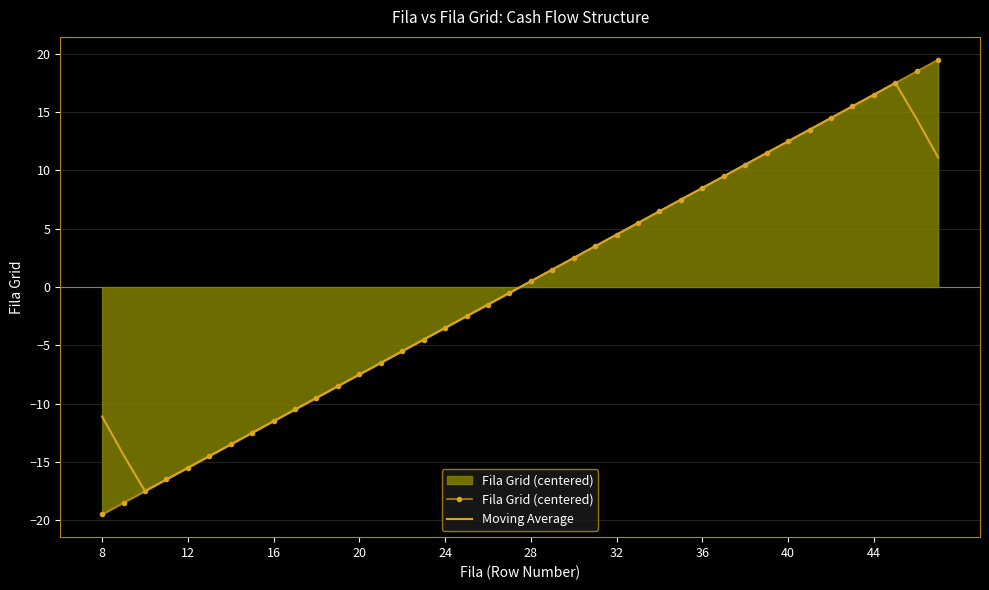

Which series has the widest spread of values?

Fila Grid (centered)